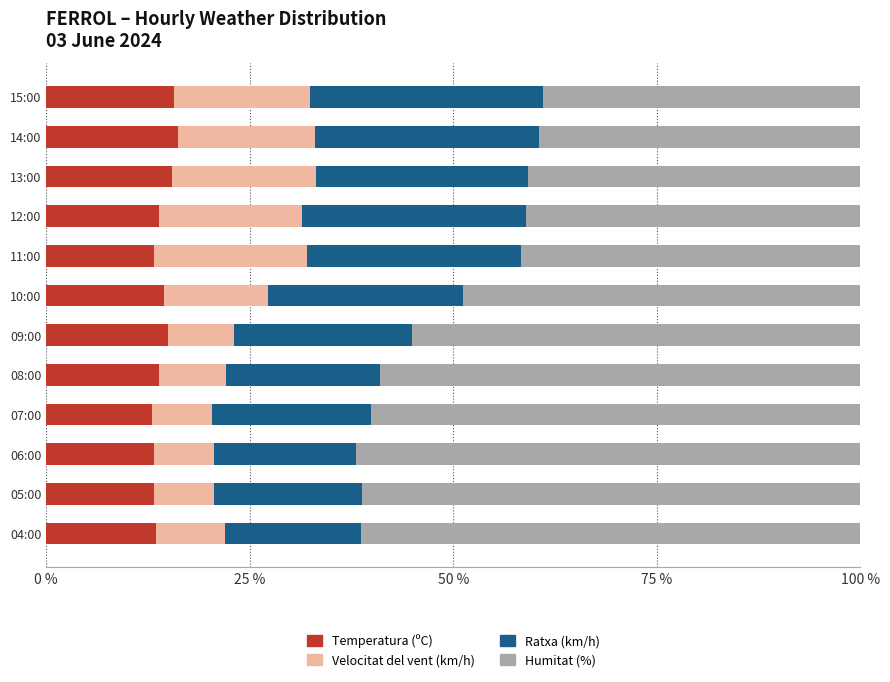

What are all the series names shown in the legend?

Temperatura (ºC), Velocitat del vent (km/h), Ratxa (km/h), Humitat (%)